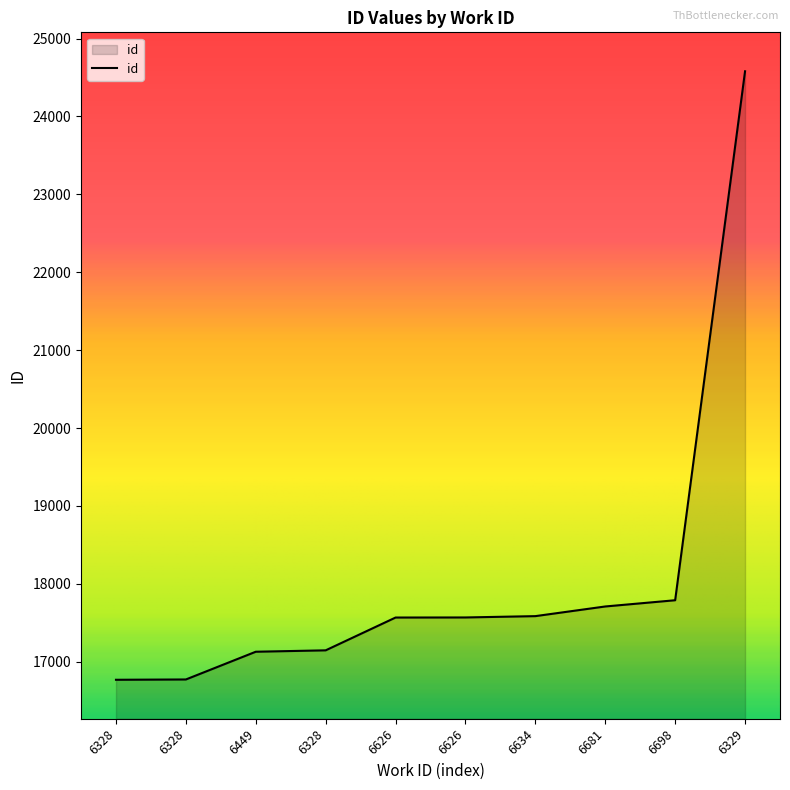

What is the sum of the values at 6626 and 6449?

34698